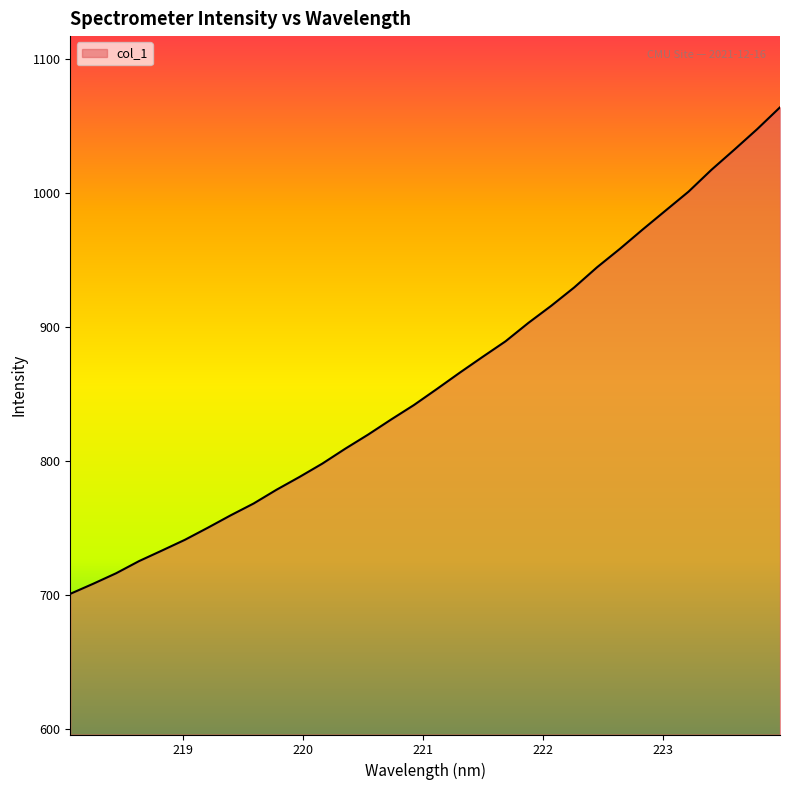

Reading left to right, extract all data points from this chart.

700.7	708.2	716.0	725.1	733.0	741.0	750.0	759.3	768.2	778.4	788.0	798.0	809.1	819.6	830.9	841.7	853.7	865.9	877.7	889.3	903.1	915.9	929.5	944.6	958.4	972.9	987.1	1001.1	1017.4	1032.5	1047.8	1064.1